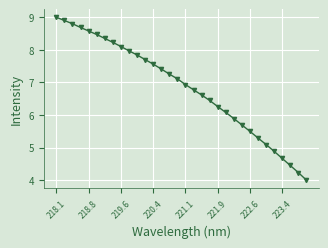

Reading left to right, what are all the values shown in this chart?

9.0	8.9	8.8	8.7	8.6	8.5	8.3	8.2	8.1	8.0	7.8	7.7	7.6	7.4	7.3	7.1	6.9	6.8	6.6	6.4	6.3	6.1	5.9	5.7	5.5	5.3	5.1	4.9	4.7	4.4	4.2	4.0